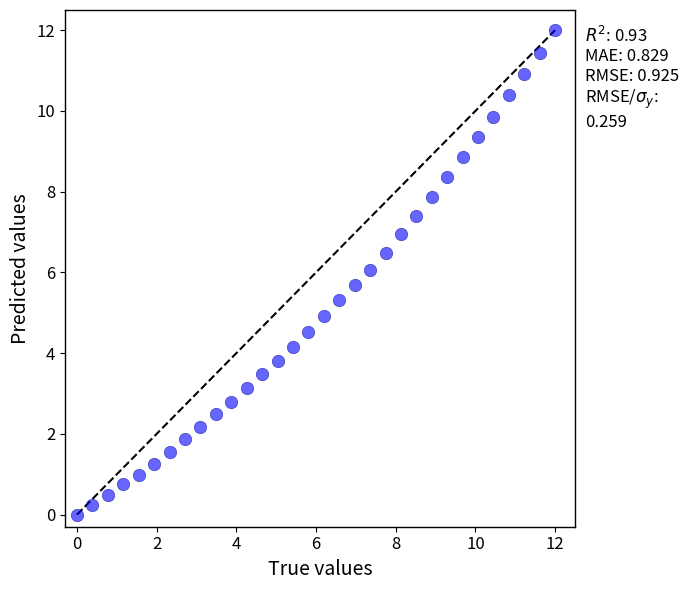

What is the range of Y values (max minus min)?

12.0